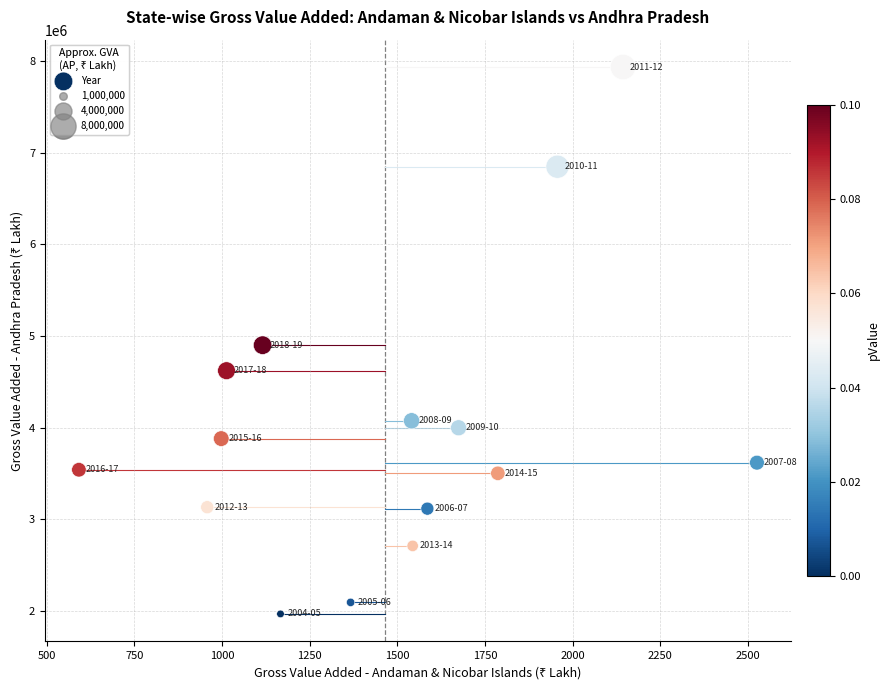

What is the range of X values (max minus min)?

1934